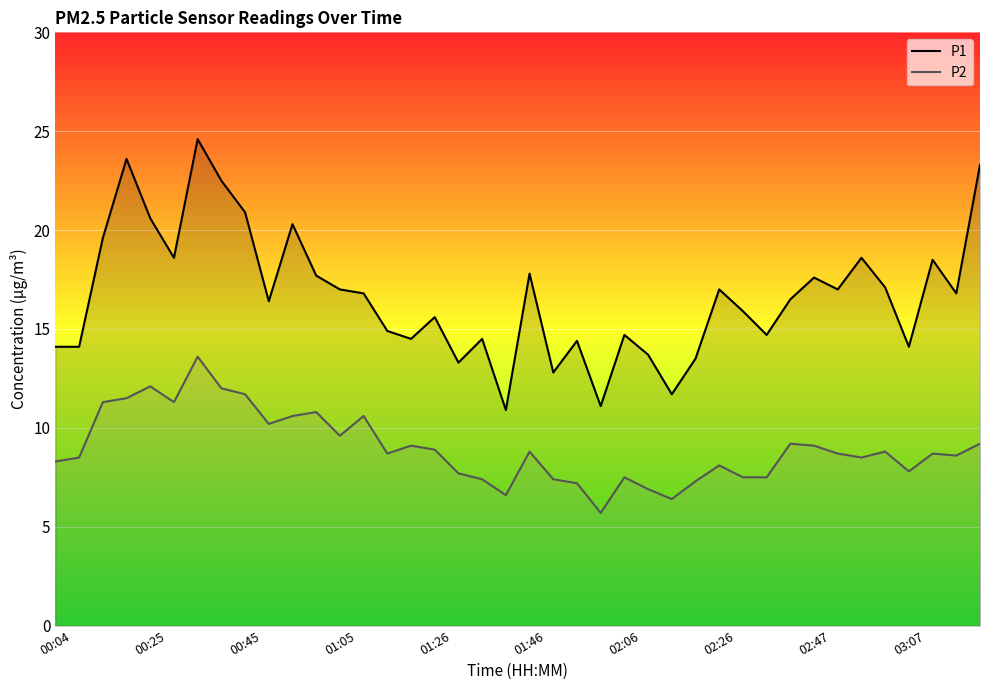

In P1, how many points are higher than both neighbors (excluding endpoints)?

12